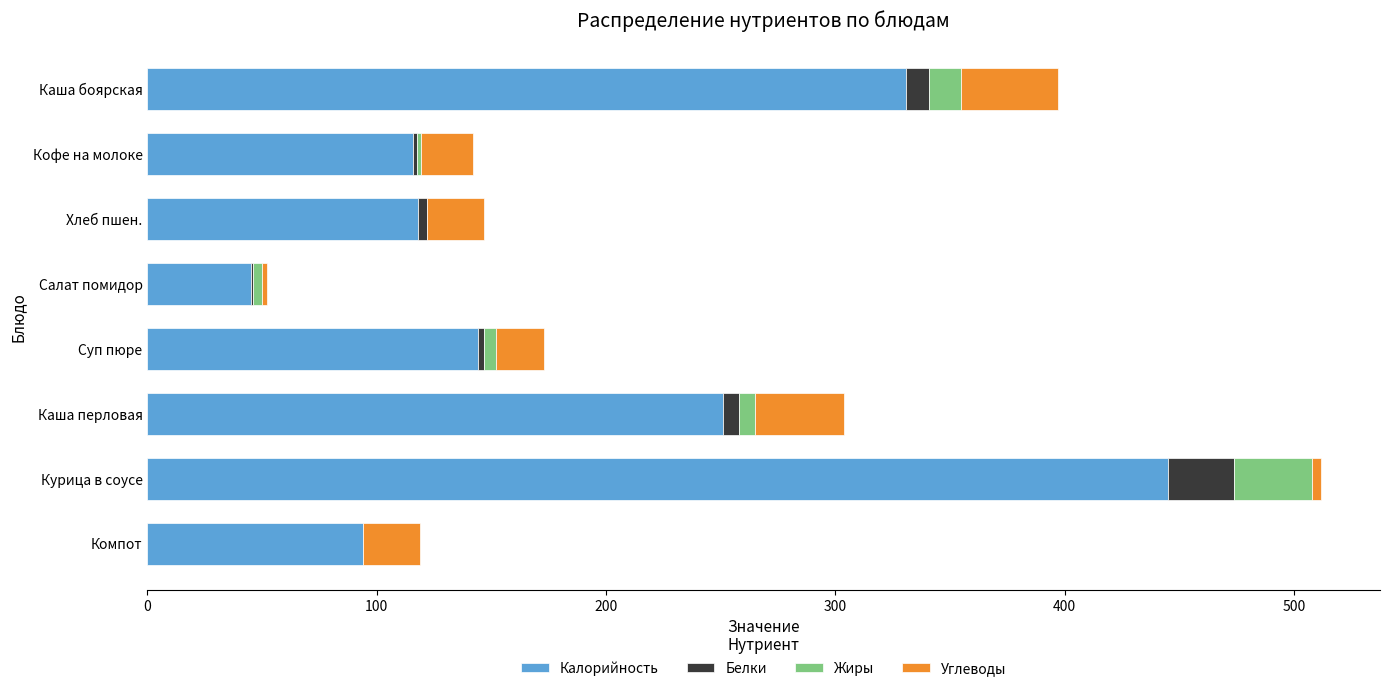

Is it true that Калорийность equals 17.1 at Салат помидор?

False